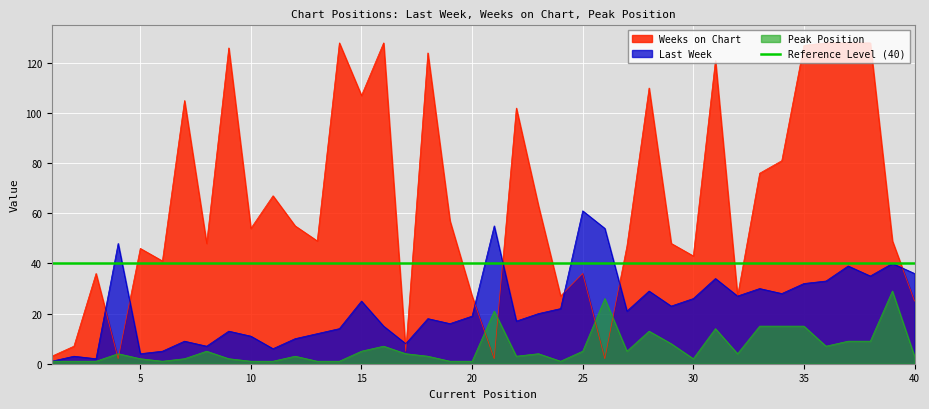

Which category has the highest value across all series?

14